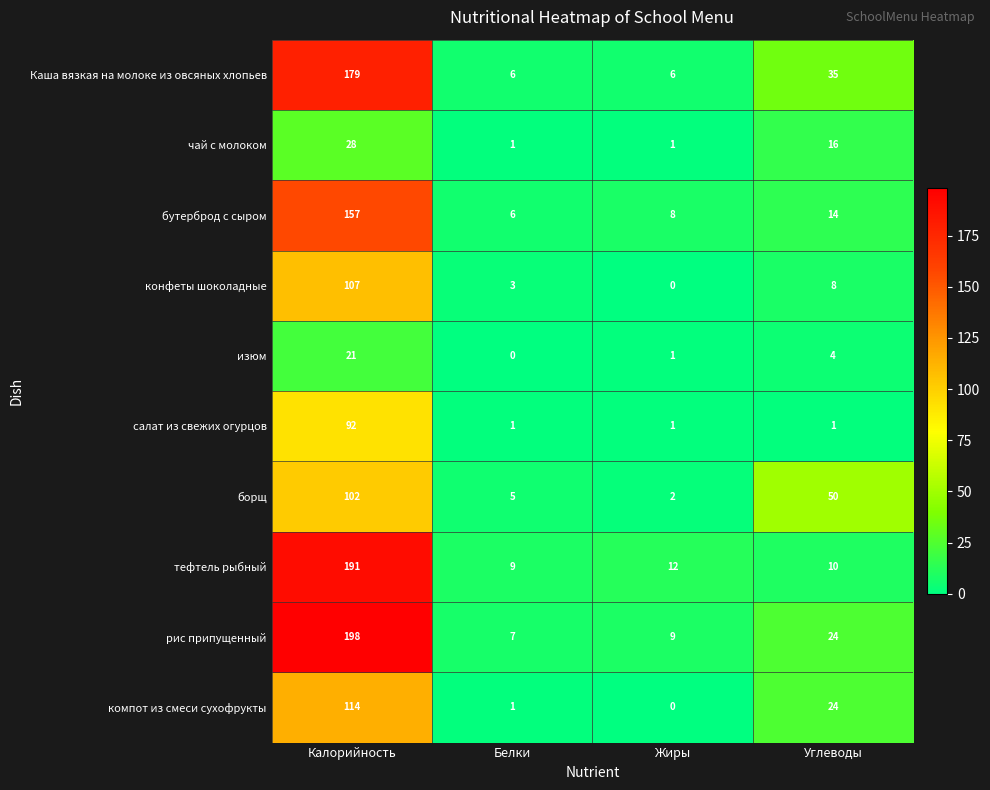

List the series in order of their peak value, lowest first.

изюм, чай с молоком, салат из свежих огурцов, борщ, конфеты шоколадные, компот из смеси сухофрукты, бутерброд с сыром, Каша вязкая на молоке из овсяных хлопьев, тефтель рыбный, рис припущенный